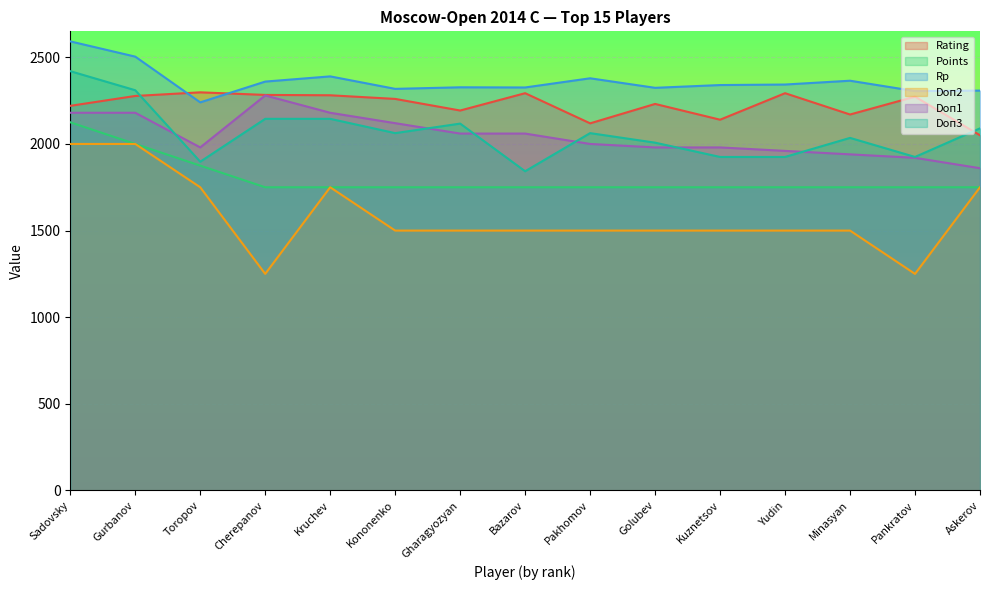

Reading left to right, transcribe all the data shown in this chart.

Rating: Sadovsky=2220.0	Gurbanov=2277.0	Toropov=2298.0	Cherepanov=2283.0	Kruchev=2281.0	Kononenko=2260.0	Gharagyozyan=2193.0	Bazarov=2293.0	Pakhomov=2119.0	Golubev=2231.0	Kuznetsov=2140.0	Yudin=2293.0	Minasyan=2170.0	Pankratov=2273.0	Askerov=2050.0
Points: Sadovsky=2125.0	Gurbanov=2000.0	Toropov=1875.0	Cherepanov=1750.0	Kruchev=1750.0	Kononenko=1750.0	Gharagyozyan=1750.0	Bazarov=1750.0	Pakhomov=1750.0	Golubev=1750.0	Kuznetsov=1750.0	Yudin=1750.0	Minasyan=1750.0	Pankratov=1750.0	Askerov=1750.0
Rp: Sadovsky=2592.0	Gurbanov=2504.0	Toropov=2240.0	Cherepanov=2360.0	Kruchev=2390.0	Kononenko=2318.0	Gharagyozyan=2327.0	Bazarov=2326.0	Pakhomov=2379.0	Golubev=2324.0	Kuznetsov=2340.0	Yudin=2343.0	Minasyan=2365.0	Pankratov=2305.0	Askerov=2308.0
Doп2: Sadovsky=2000.0	Gurbanov=2000.0	Toropov=1750.0	Cherepanov=1250.0	Kruchev=1750.0	Kononenko=1500.0	Gharagyozyan=1500.0	Bazarov=1500.0	Pakhomov=1500.0	Golubev=1500.0	Kuznetsov=1500.0	Yudin=1500.0	Minasyan=1500.0	Pankratov=1250.0	Askerov=1750.0
Doп1: Sadovsky=2180.0	Gurbanov=2180.0	Toropov=1980.0	Cherepanov=2280.0	Kruchev=2180.0	Kononenko=2120.0	Gharagyozyan=2060.0	Bazarov=2060.0	Pakhomov=2000.0	Golubev=1980.0	Kuznetsov=1980.0	Yudin=1960.0	Minasyan=1940.0	Pankratov=1920.0	Askerov=1860.0
Doп3: Sadovsky=2420.0	Gurbanov=2310.0	Toropov=1897.5	Cherepanov=2145.0	Kruchev=2145.0	Kononenko=2062.5	Gharagyozyan=2117.5	Bazarov=1842.5	Pakhomov=2062.5	Golubev=2007.5	Kuznetsov=1925.0	Yudin=1925.0	Minasyan=2035.0	Pankratov=1925.0	Askerov=2090.0